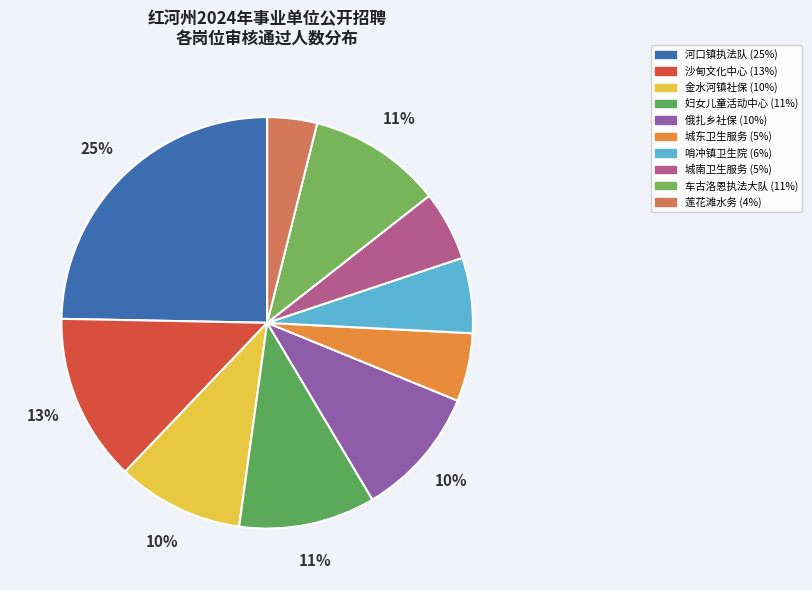

Which slice is the largest?

河口县河口镇综合行政执法队